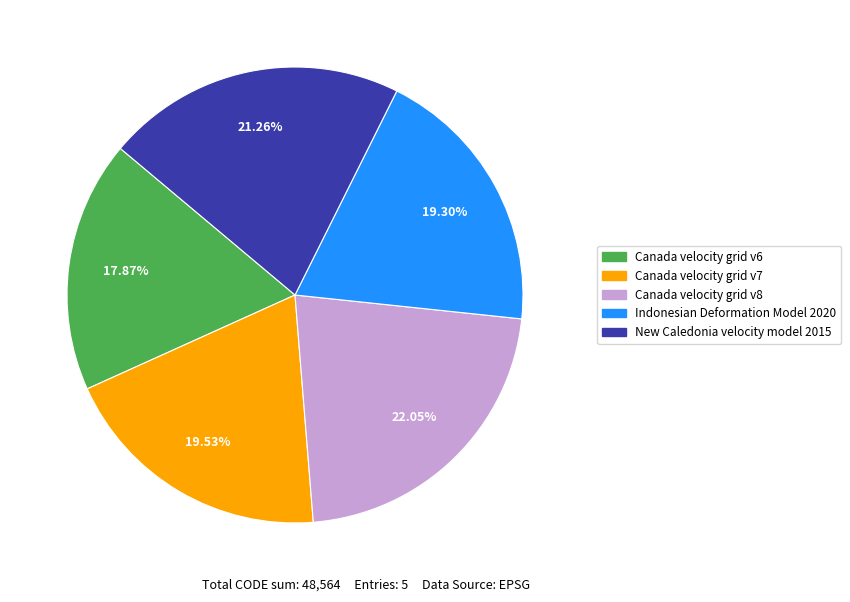

What portion of the pie excludes Canada velocity grid v6?

82.1%